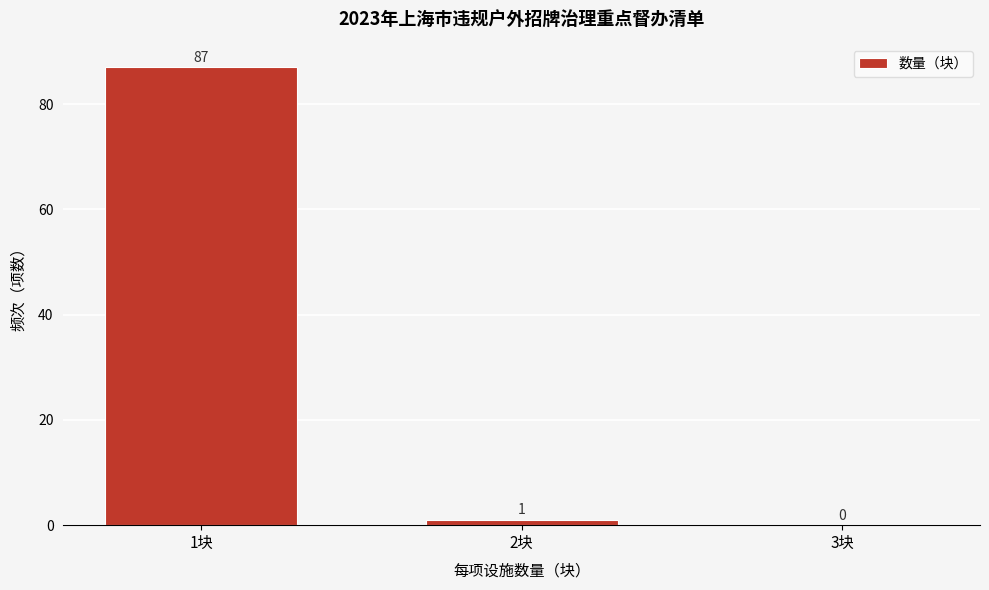

Reading left to right, transcribe all the data shown in this chart.

1块=87	2块=1	3块=0